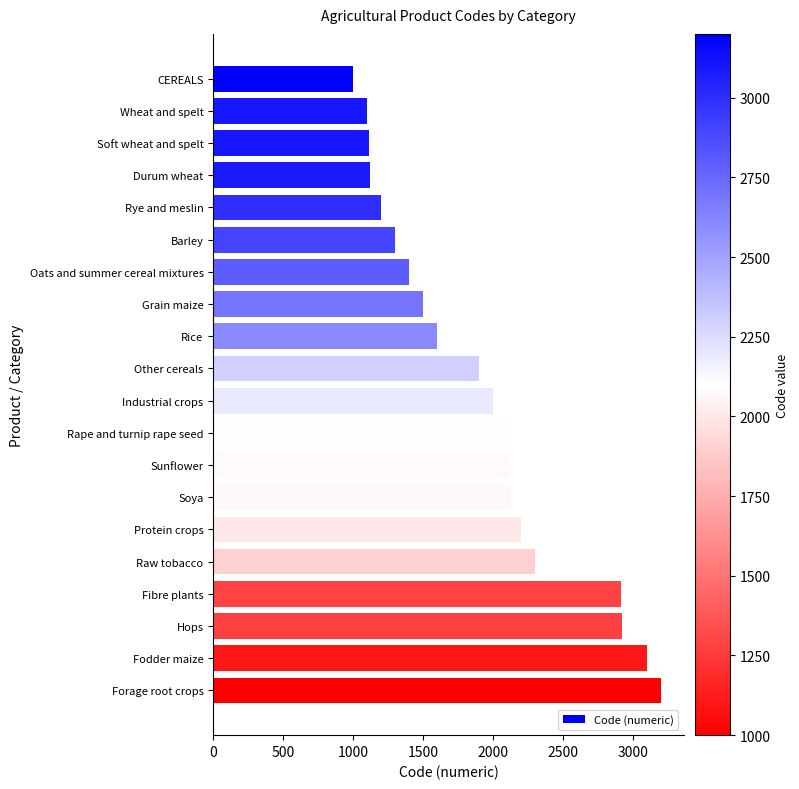

Approximately how many times larger is the value at Industrial crops compared to Soft wheat and spelt?

1.8